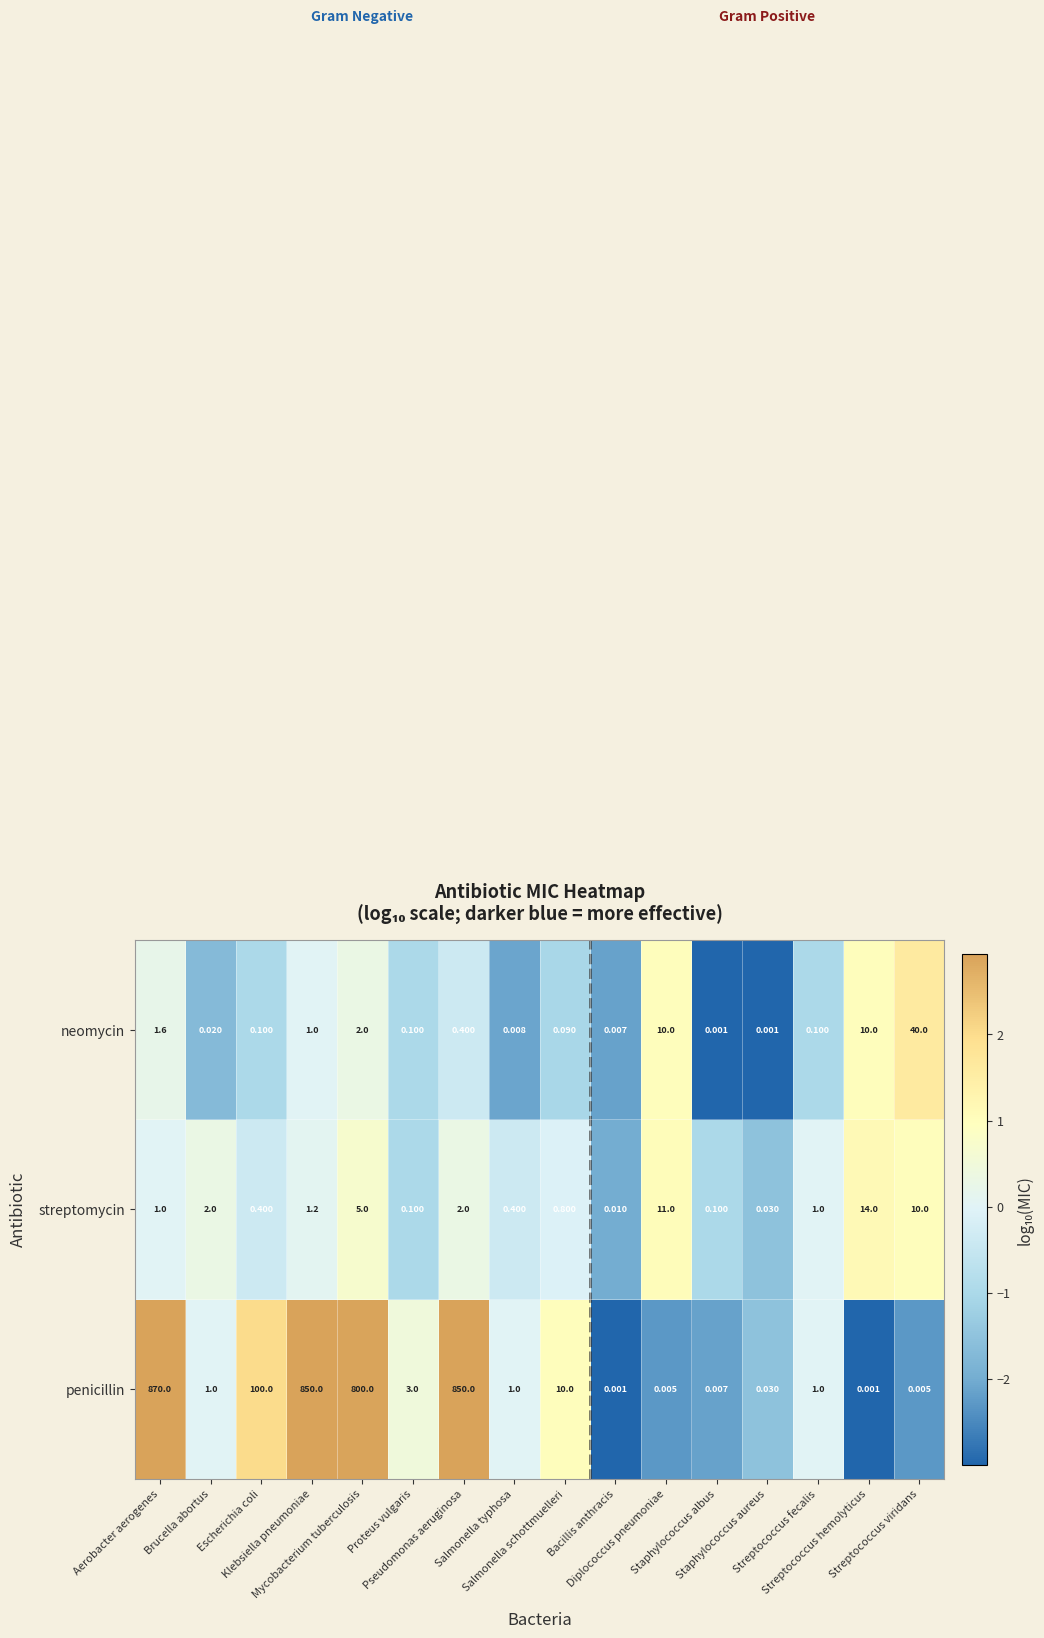

Which series has the largest total across all categories?

penicillin